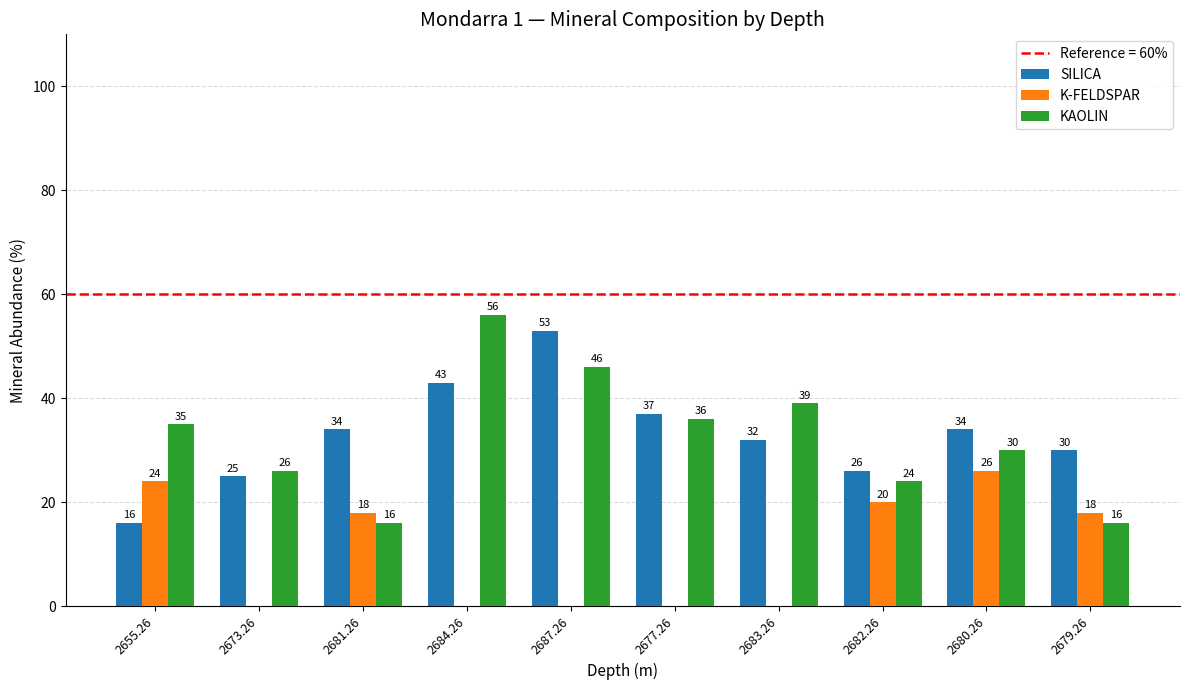

Between 2684.26 and 2679.26, which series saw the biggest shift?

KAOLIN